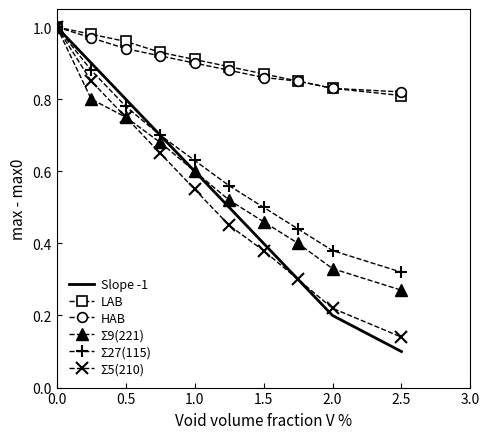

Which series has the largest range (max minus min)?

Slope -1